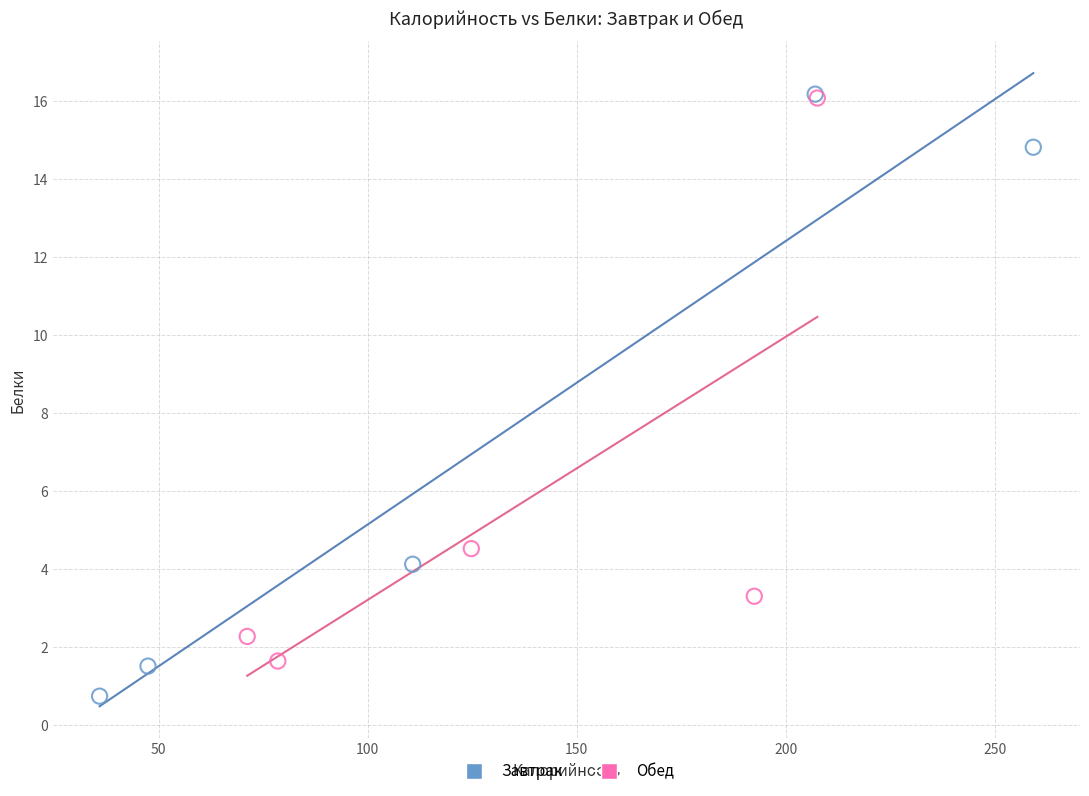

Which series contains the lowest Y value?

Завтрак